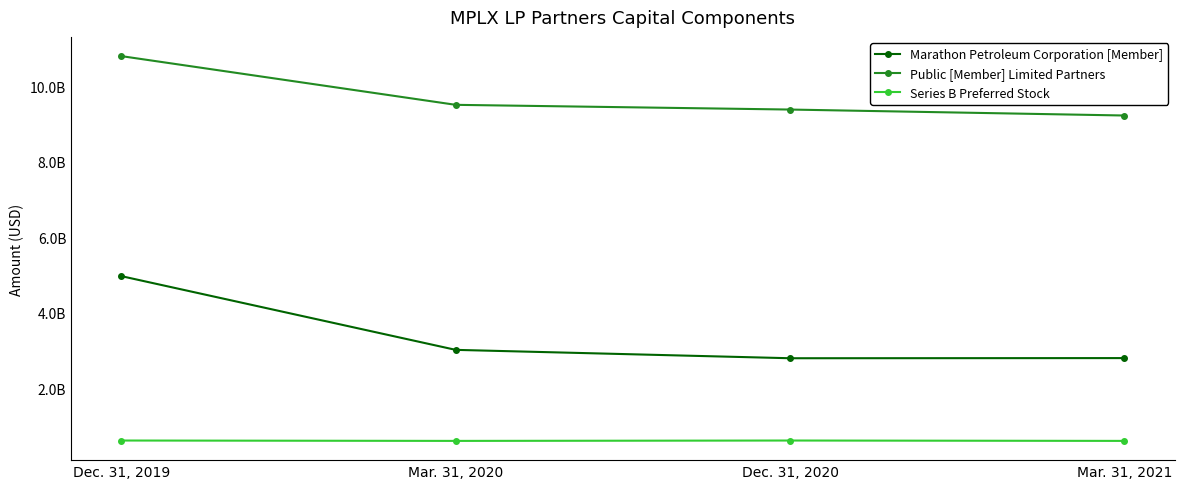

What are all the series names shown in the legend?

Marathon Petroleum Corporation [Member], Public [Member] Limited Partners, Series B Preferred Stock